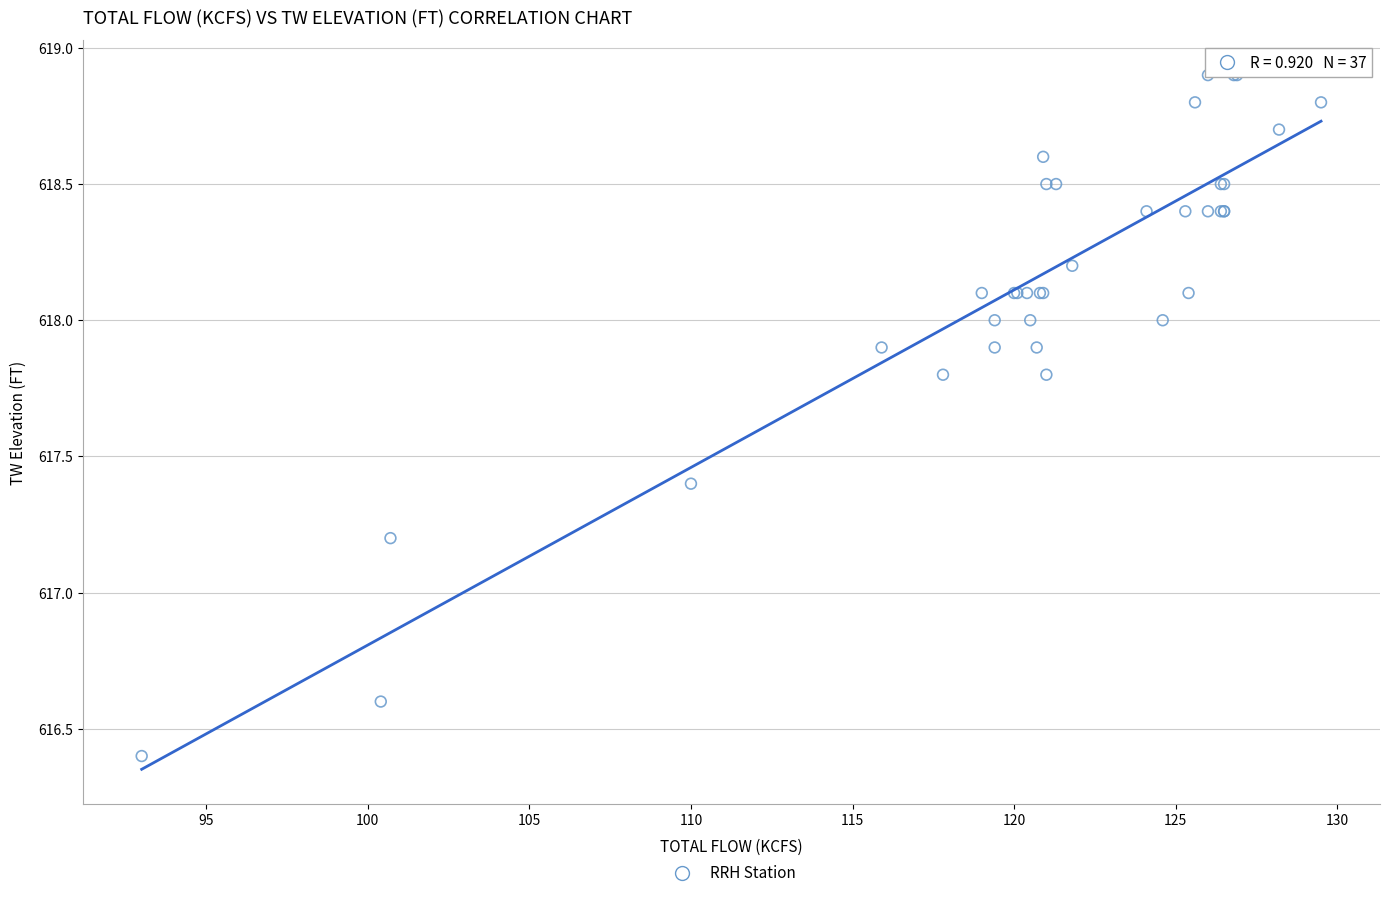

What Y value in the scatter plot is closest to 617?

617.2